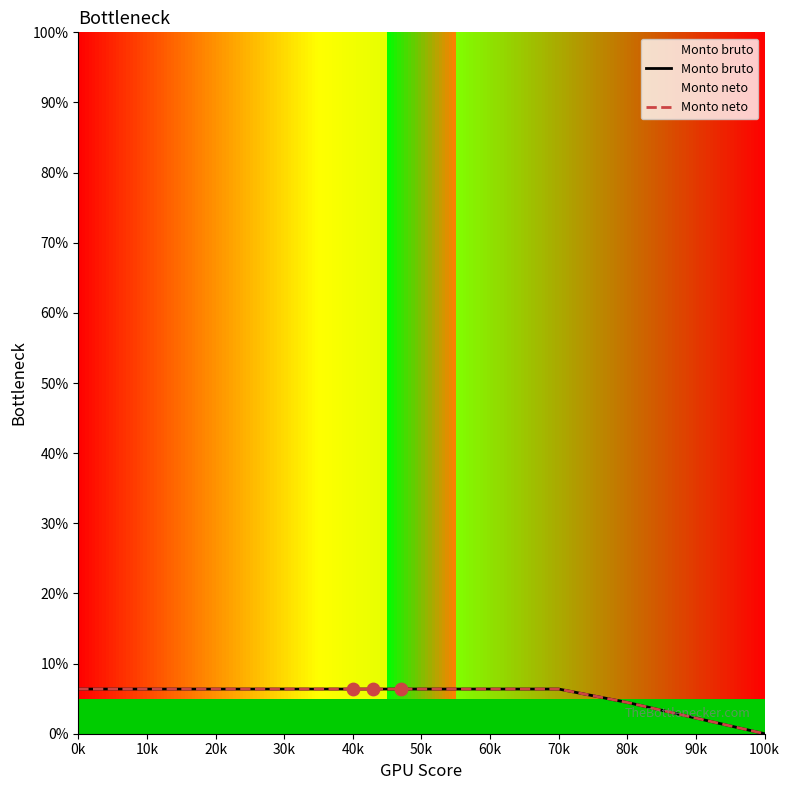

Which series reaches the maximum Y coordinate?

Monto bruto